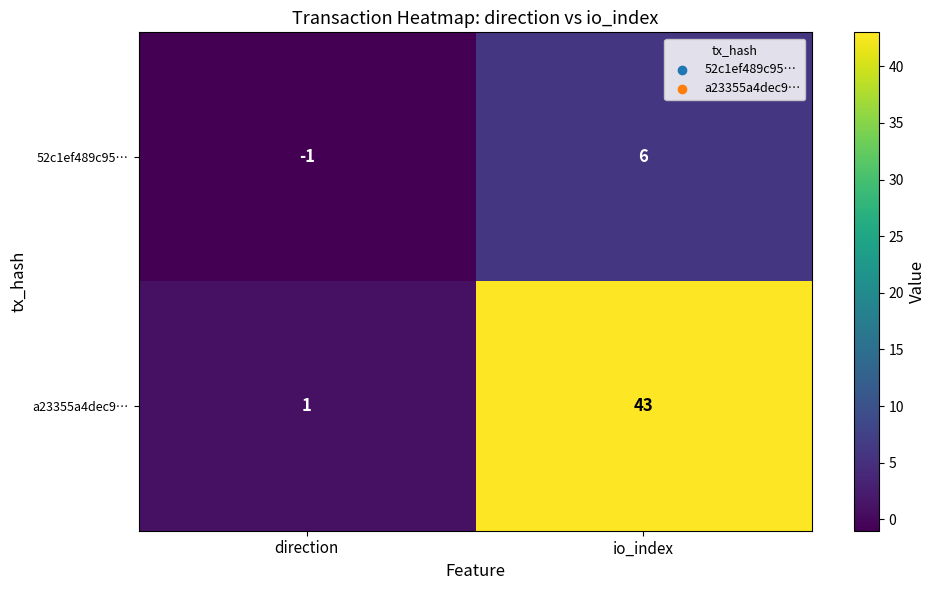

The a23355a4dec9… series shows 43 at io_index. True or false?

True